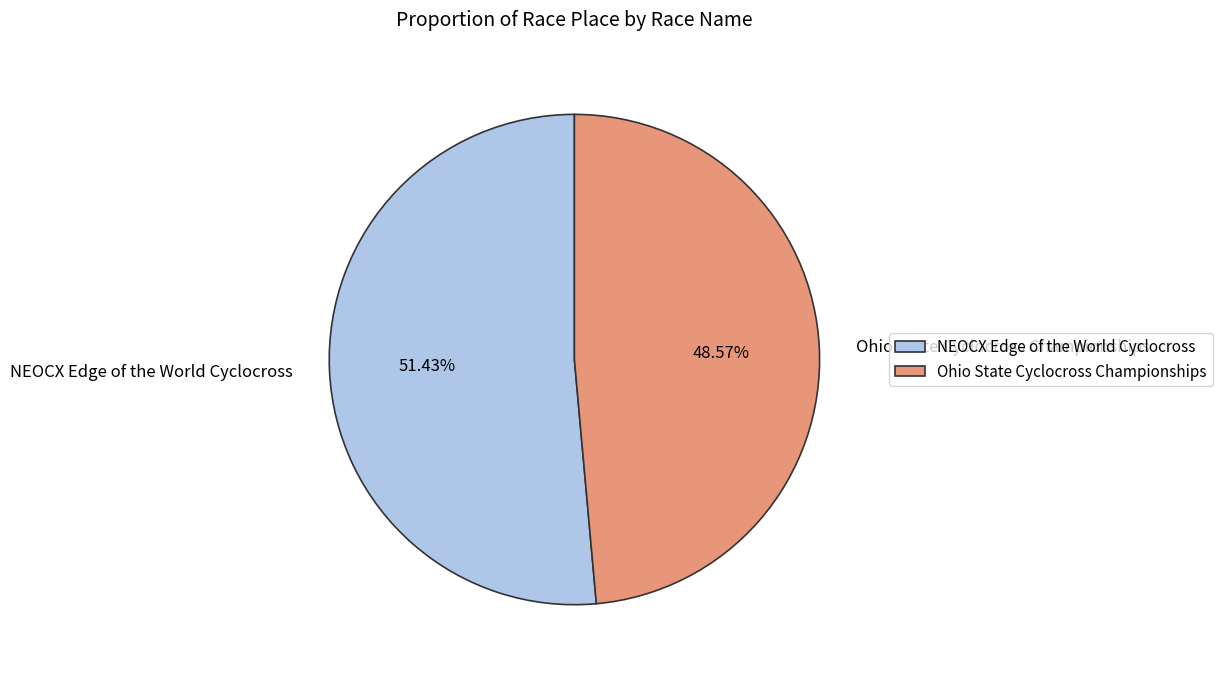

What is the largest slice in the pie chart?

NEOCX Edge of the World Cyclocross